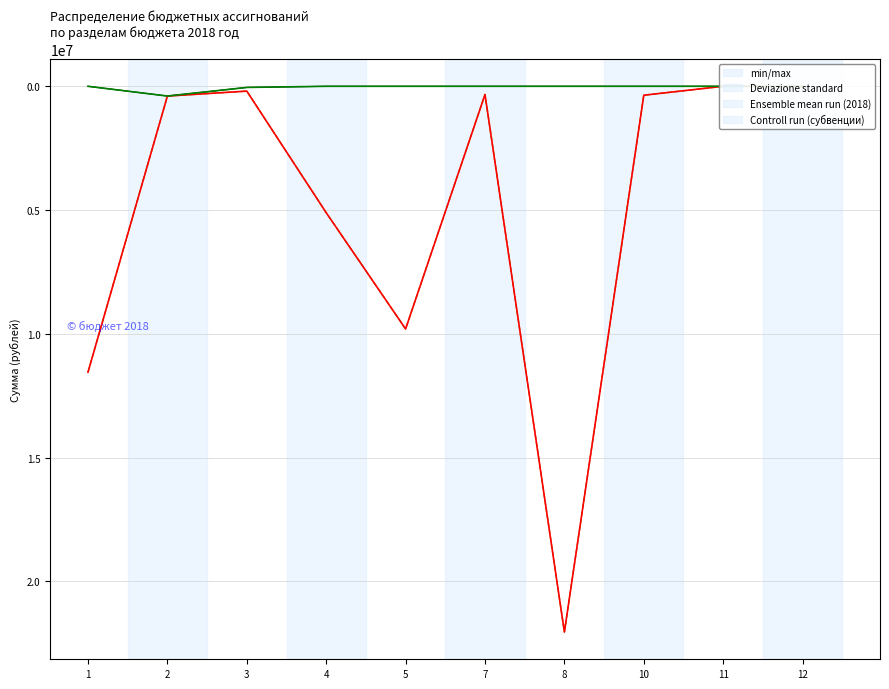

True or false: Deviazione standard and min/max intersect in this chart.

False